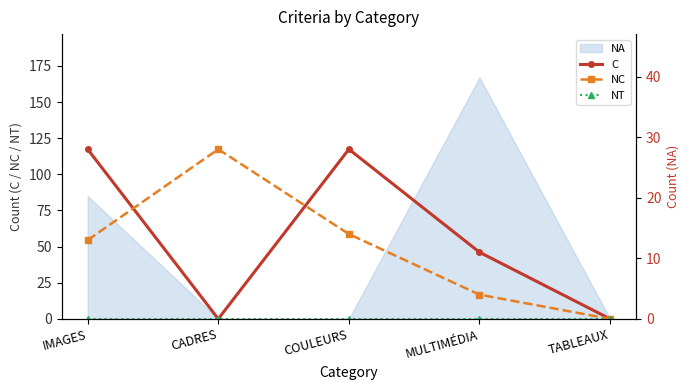

Where is the first local minimum for C?

CADRES